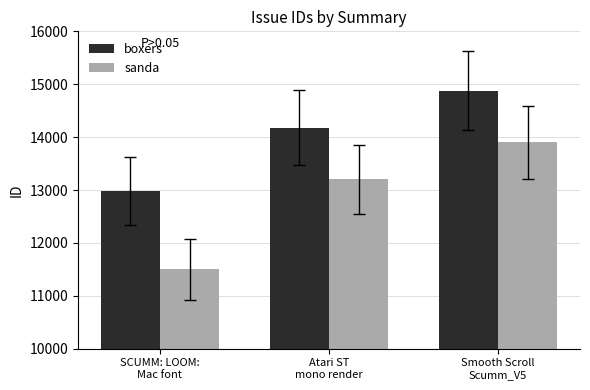

Which series has the largest range (max minus min)?

sanda